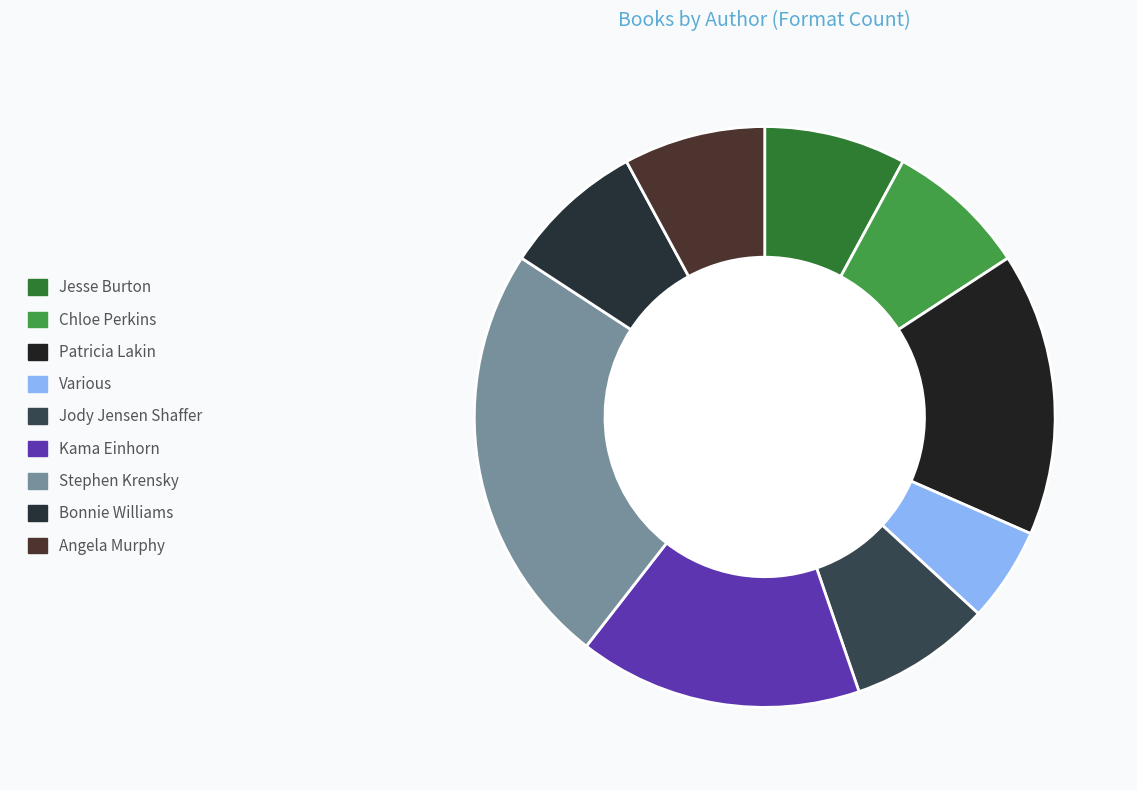

Count the number of slices in the pie.

9